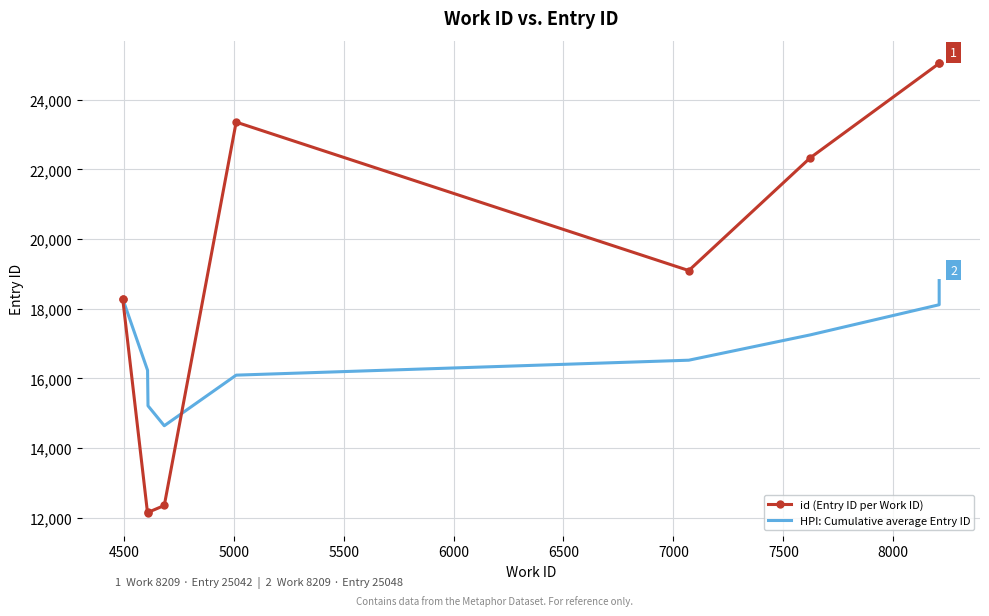

Reading left to right, what are all the values shown in this chart?

id (Entry ID per Work ID): 18283.0	18284.0	12129.0	12153.0	12351.0	23356.0	19095.0	22329.0	25042.0	25048.0
HPI: Cumulative average Entry ID: 18283.0	18283.5	16232.0	15212.2	14640.0	16092.7	16521.6	17247.5	18113.6	18807.0